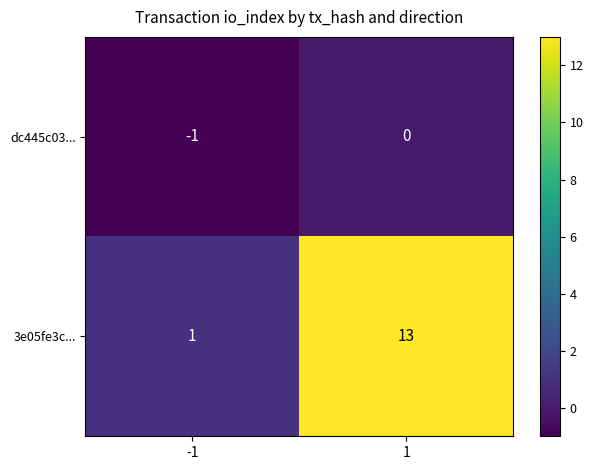

At which label does 3e05fe3c... reach its peak?

1